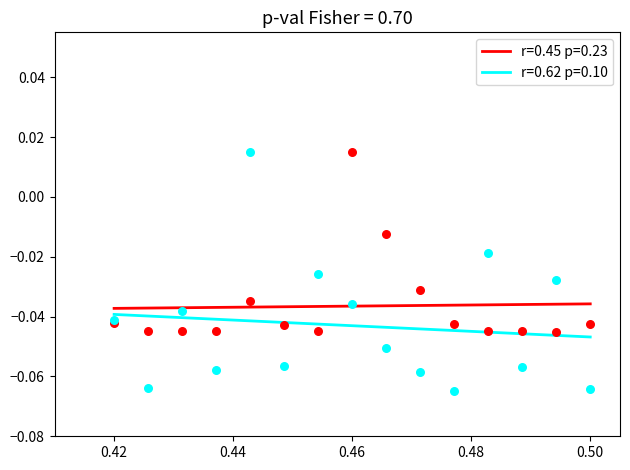

What are all the series names shown in the legend?

r=0.45 p=0.23, r=0.62 p=0.10